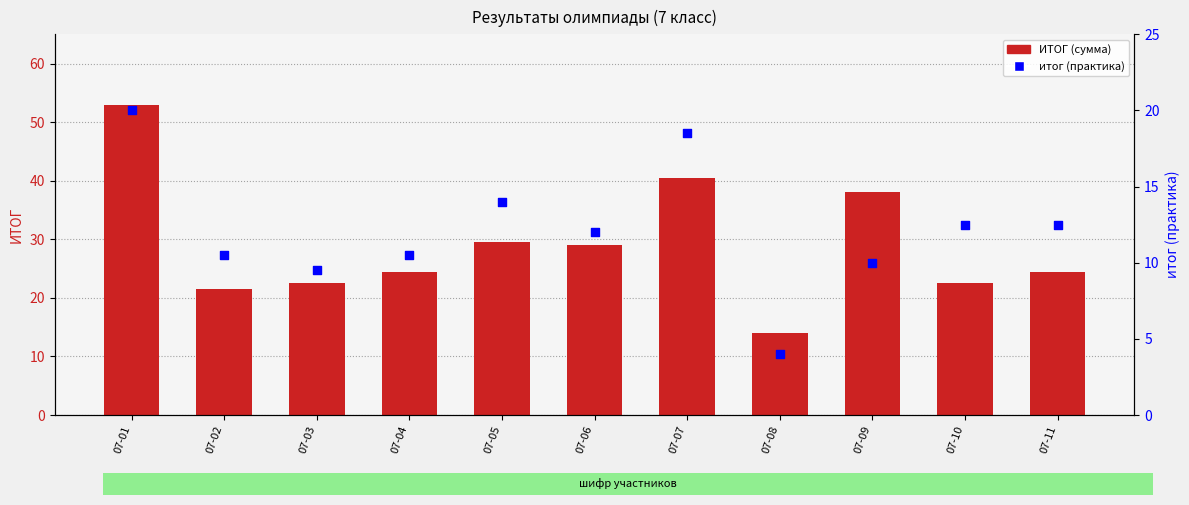

At which category is the sum across all series the highest?

07-01